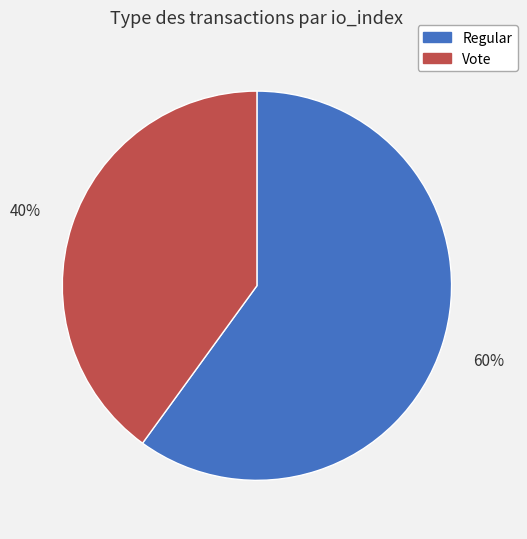

Do Regular and Vote together represent more than half of the pie?

Yes